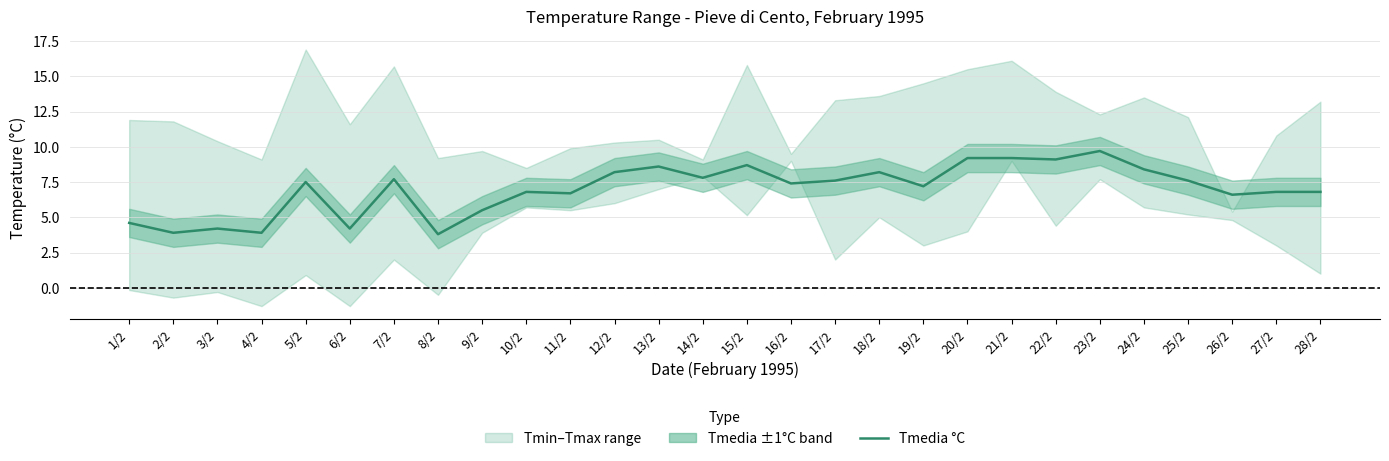

What is the label of the 25th point from the right?

4/2